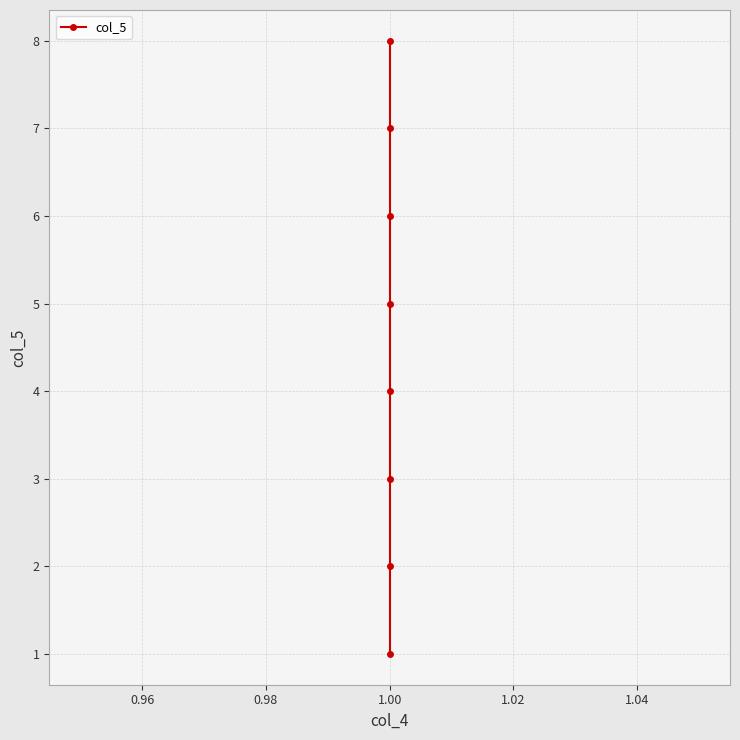

What is the difference between the second highest and second lowest values?

5